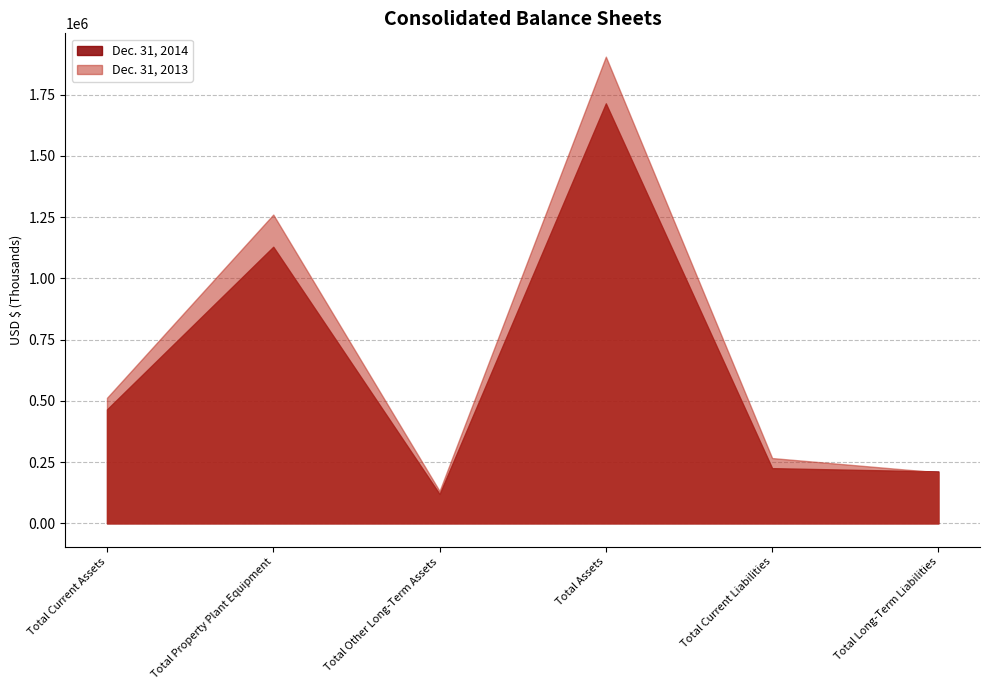

How many values in the Dec. 31, 2013 series exceed 512392?

2